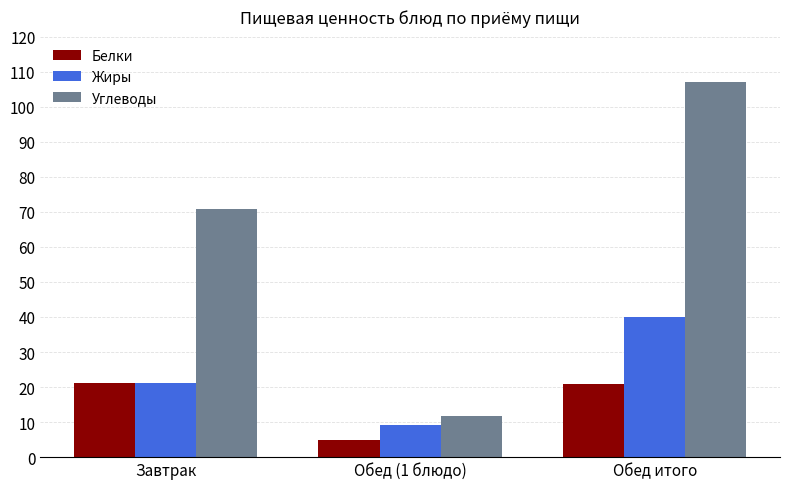

Read the Углеводы value at Обед (1 блюдо).

11.8